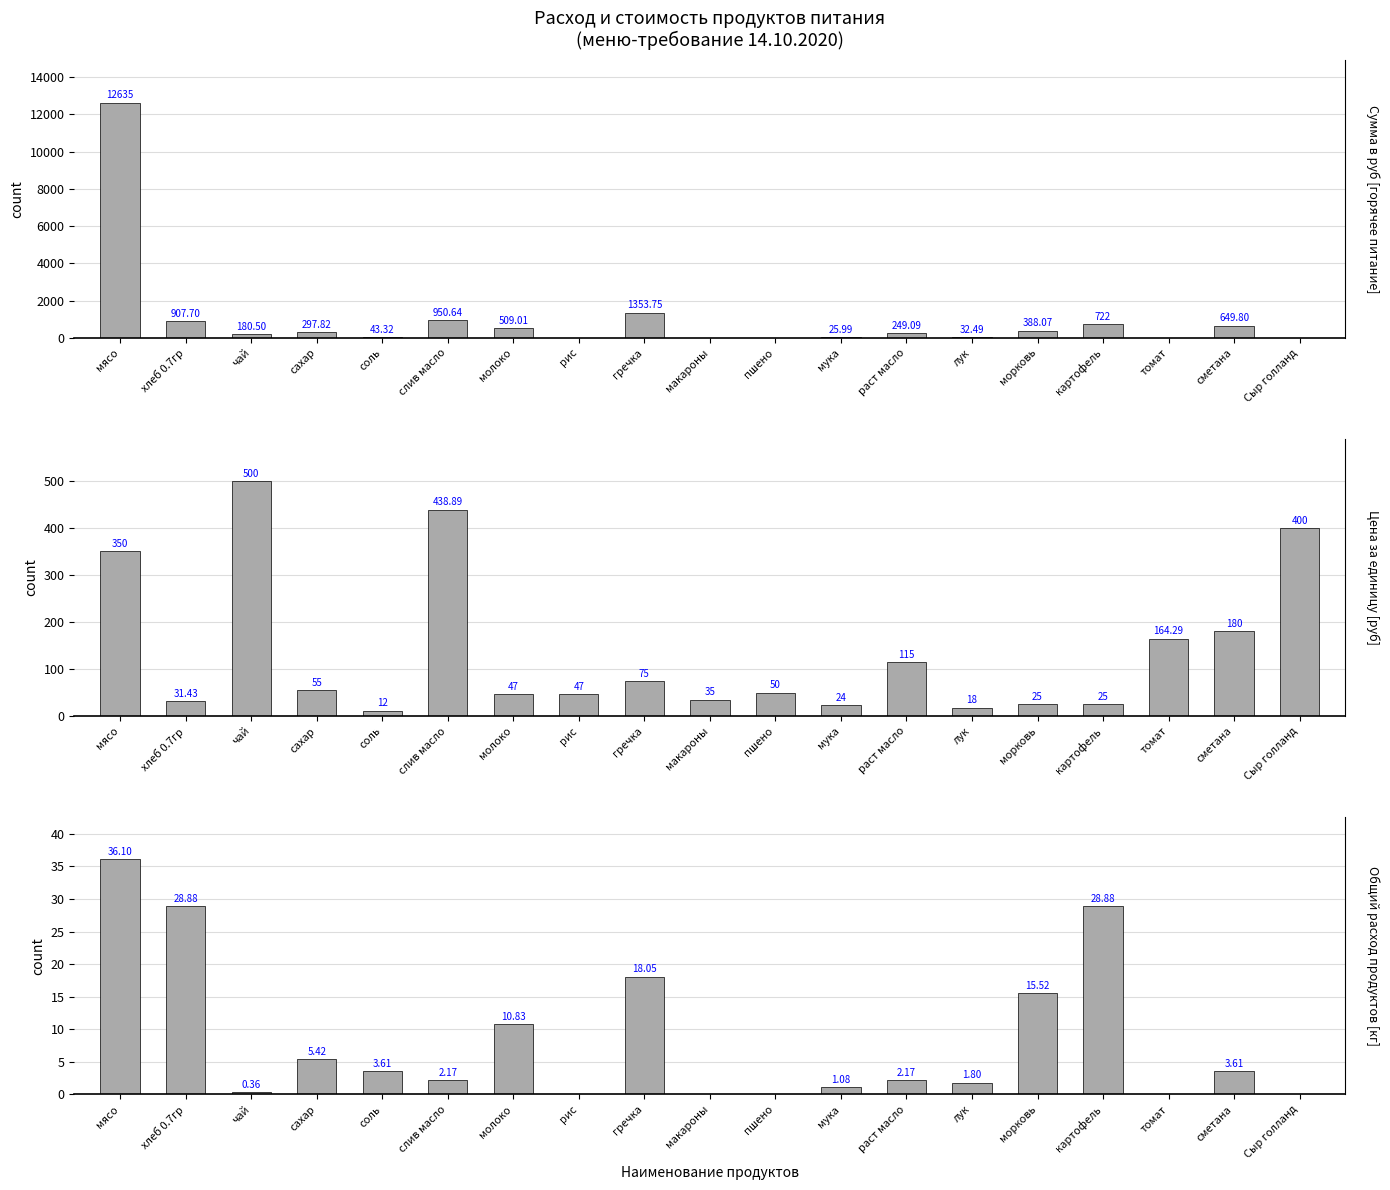

Which category has the highest value across all series?

мясо